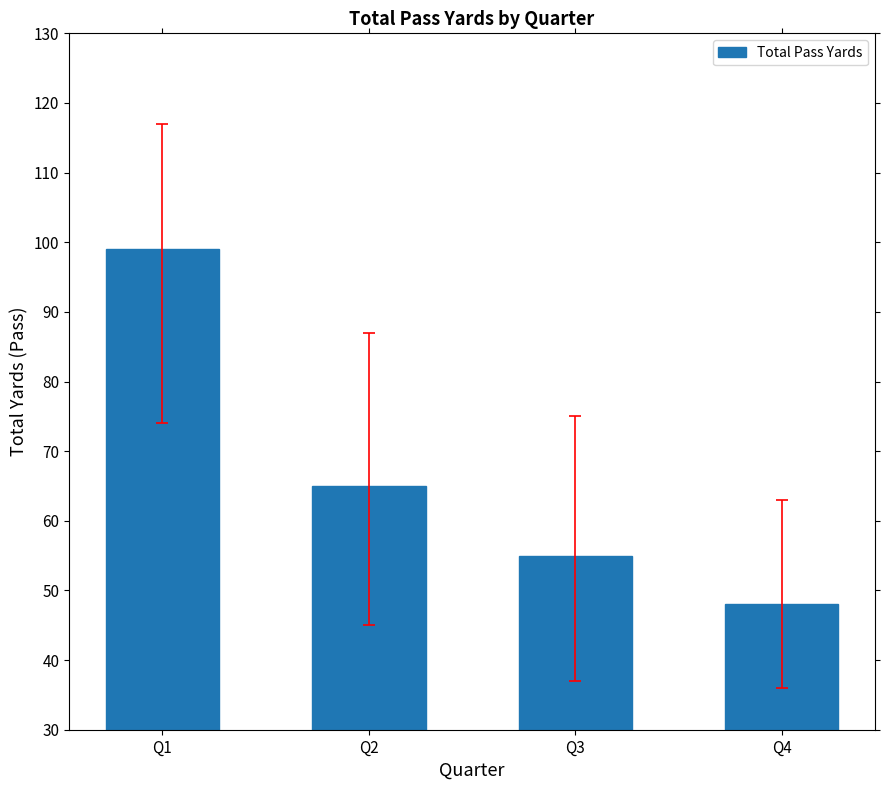

Reading left to right, what are all the values shown in this chart?

Q1=99	Q2=65	Q3=55	Q4=48